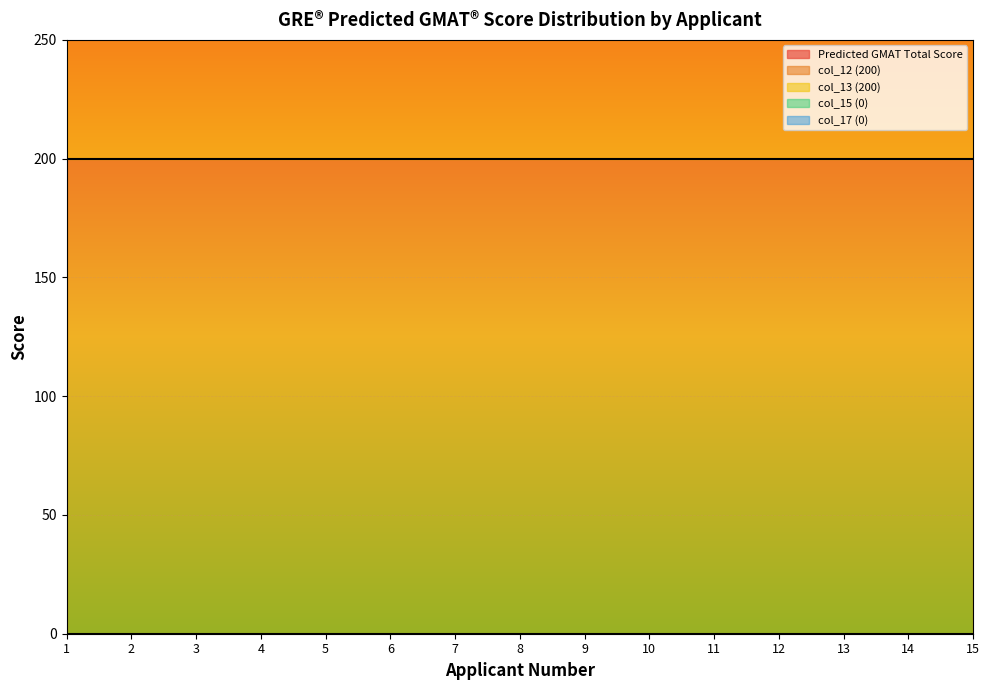

Which series has the largest range (max minus min)?

Predicted GMAT Total Score